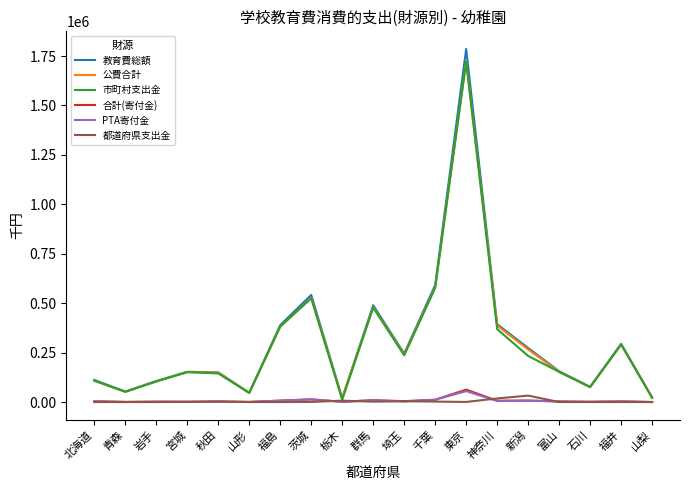

What is the difference between the maximum and second lowest values in the 市町村支出金 series?

1700166